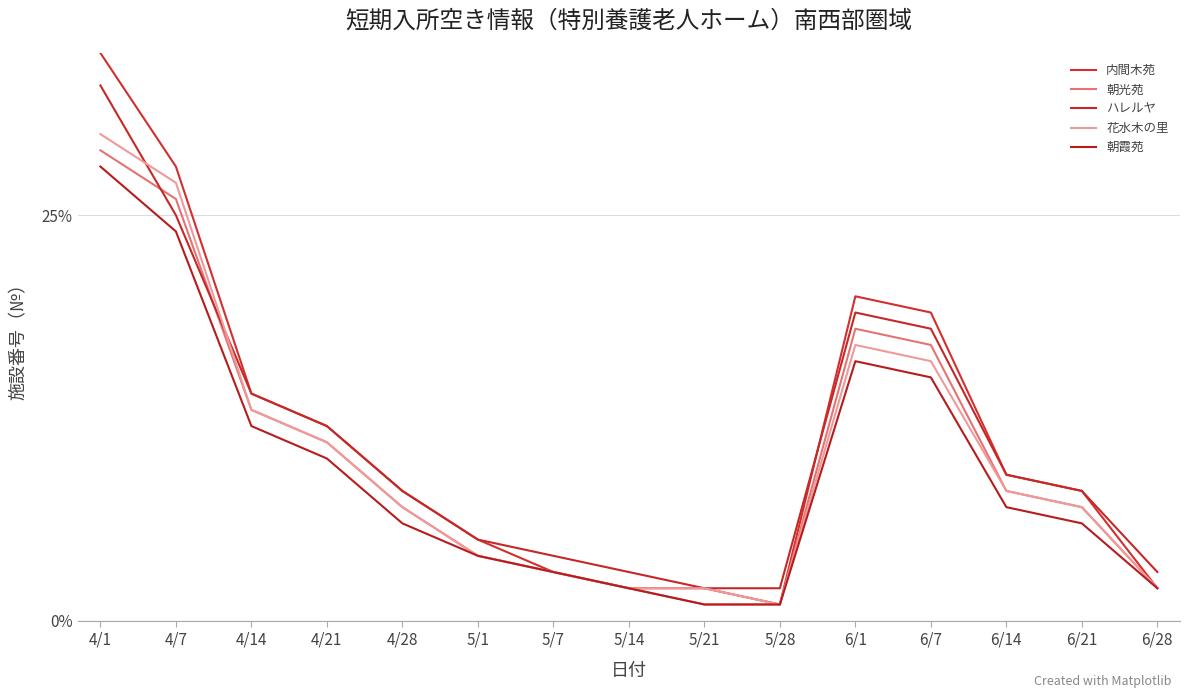

Reading left to right, what are all the values shown in this chart?

内間木苑: 35	28	14	12	8	5	3	2	2	1	20	19	9	8	2
朝光苑: 29	26	13	11	7	4	3	2	1	1	18	17	8	7	2
ハレルヤ: 33	25	14	12	8	5	4	3	2	2	19	18	9	8	3
花水木の里: 30	27	13	11	7	4	3	2	2	1	17	16	8	7	2
朝霞苑: 28	24	12	10	6	4	3	2	1	1	16	15	7	6	2